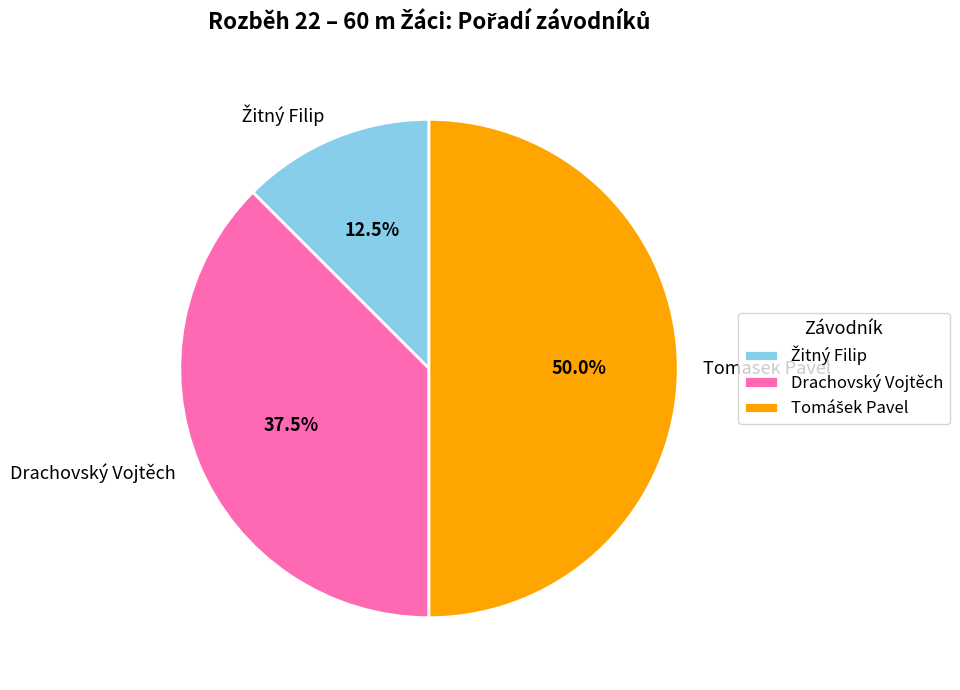

Count the number of slices in the pie.

3